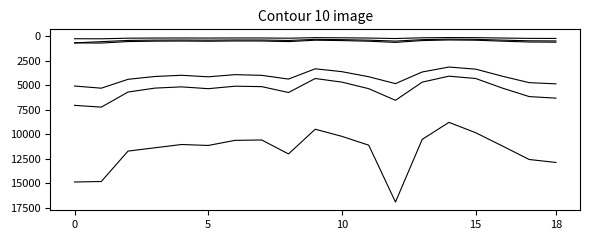

How many lines are shown in the chart?

6